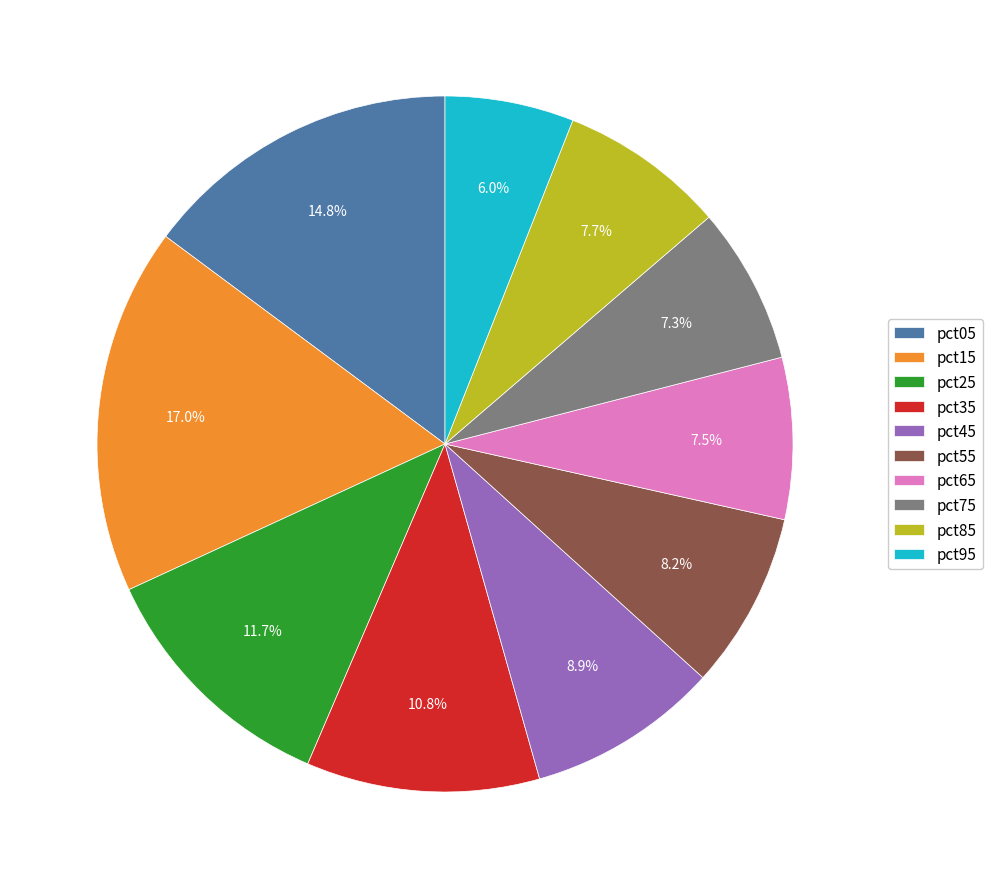

Is the sum of pct95 and pct45 greater than half?

No